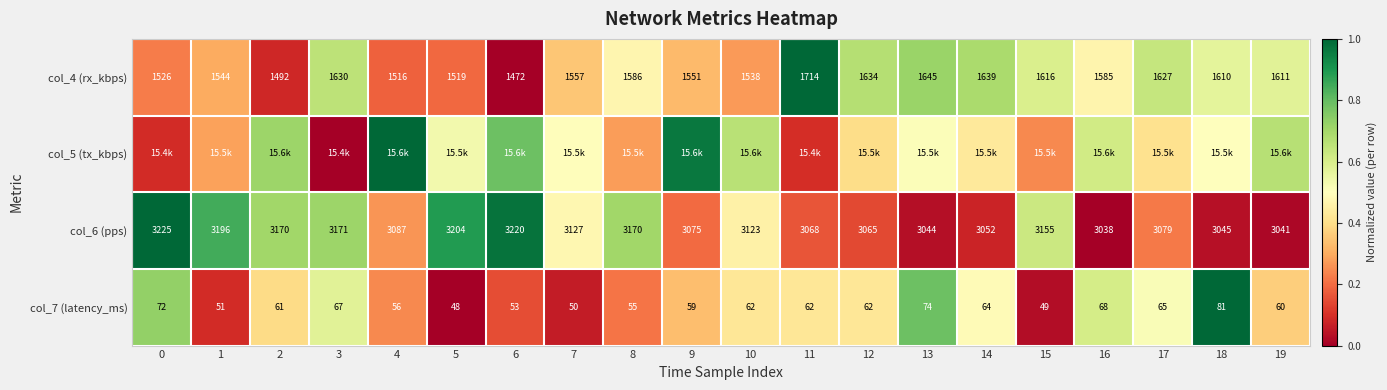

Which has a higher value, 3 or 5?

3